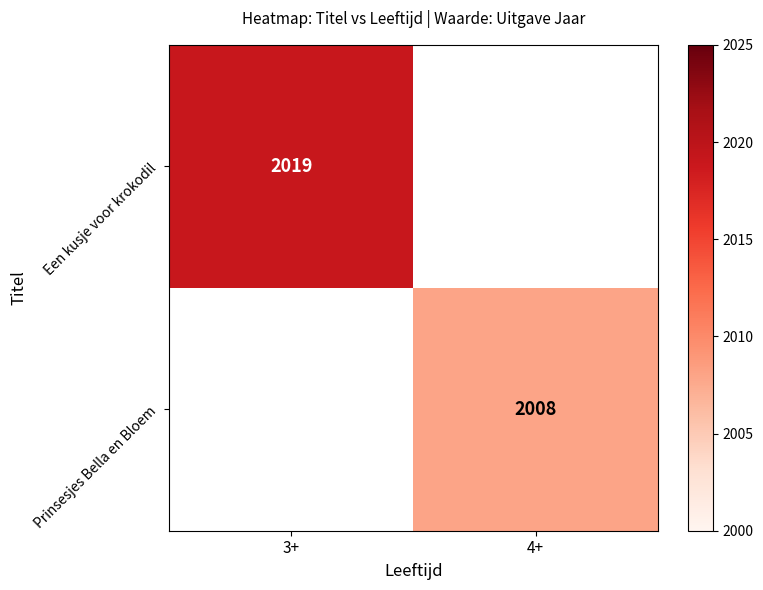

How many distinct data groups are displayed?

2